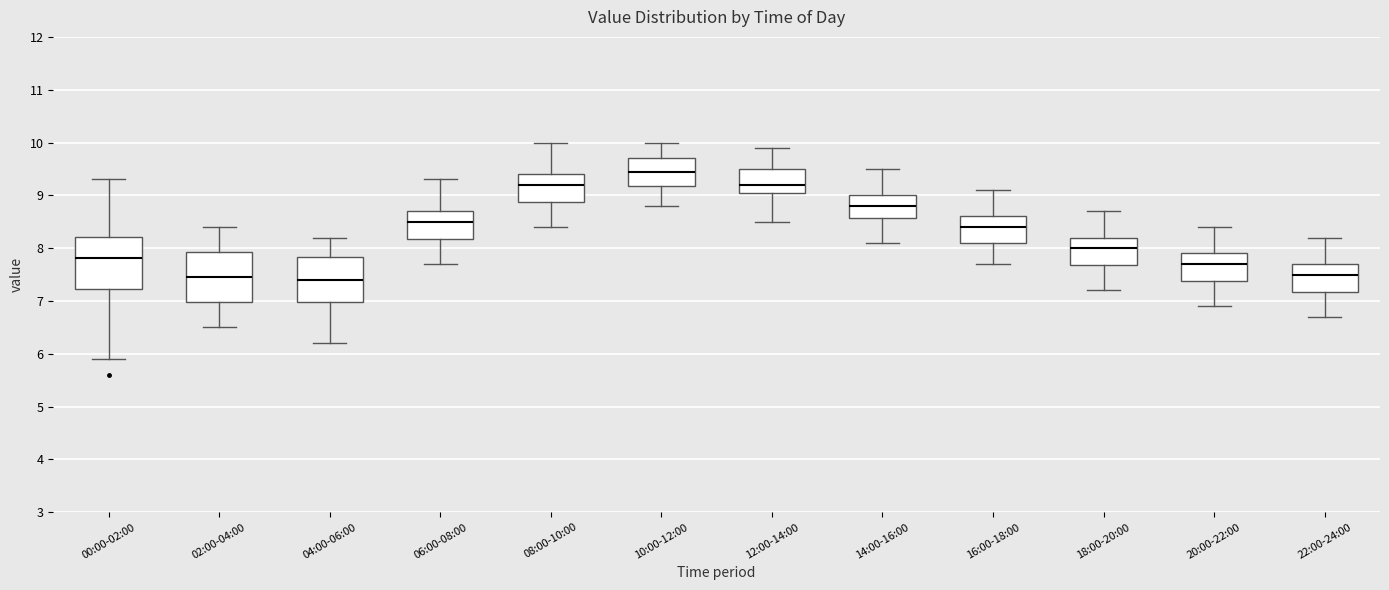

Reading left to right, transcribe this box plot: for each box, give where its median line is, the range the box spans, and where its two whiskers end, as read against the y-axis. The values are not printed on the chart, so give them approximately, as read against the axis.

00:00-02:00: median 7.8, box 7.2 to 8.2, whiskers 5.9 to 9.3
02:00-04:00: median 7.5, box 7.0 to 7.9, whiskers 6.5 to 8.4
04:00-06:00: median 7.4, box 7.0 to 7.8, whiskers 6.2 to 8.2
06:00-08:00: median 8.5, box 8.2 to 8.7, whiskers 7.7 to 9.3
08:00-10:00: median 9.2, box 8.9 to 9.4, whiskers 8.4 to 10.0
10:00-12:00: median 9.5, box 9.2 to 9.7, whiskers 8.8 to 10.0
12:00-14:00: median 9.2, box 9.1 to 9.5, whiskers 8.5 to 9.9
14:00-16:00: median 8.8, box 8.6 to 9.0, whiskers 8.1 to 9.5
16:00-18:00: median 8.4, box 8.1 to 8.6, whiskers 7.7 to 9.1
18:00-20:00: median 8.0, box 7.7 to 8.2, whiskers 7.2 to 8.7
20:00-22:00: median 7.7, box 7.4 to 7.9, whiskers 6.9 to 8.4
22:00-24:00: median 7.5, box 7.2 to 7.7, whiskers 6.7 to 8.2